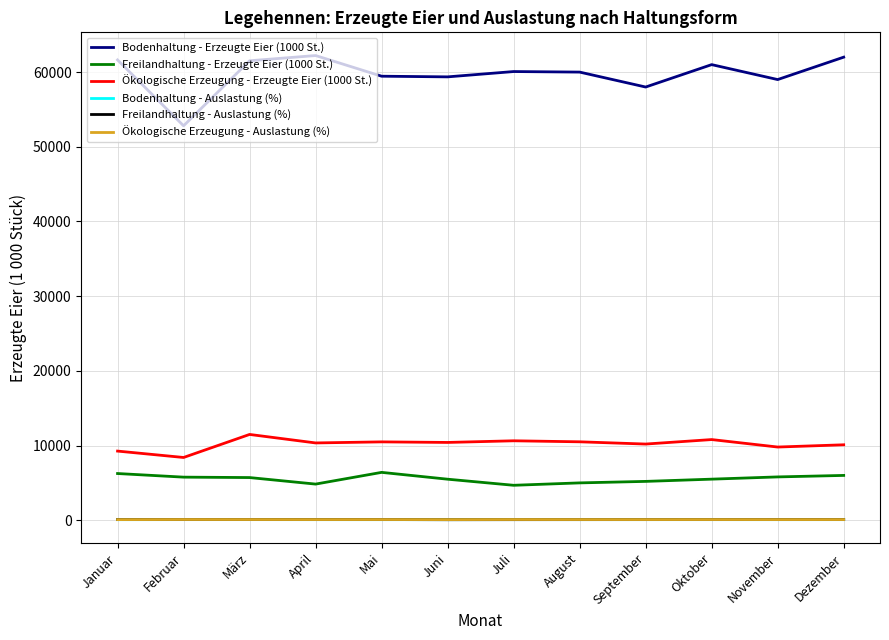

Is the value of Freilandhaltung - Auslastung (%) at Januar greater than the value of Freilandhaltung - Erzeugte Eier (1000 St.) at Mai?

No